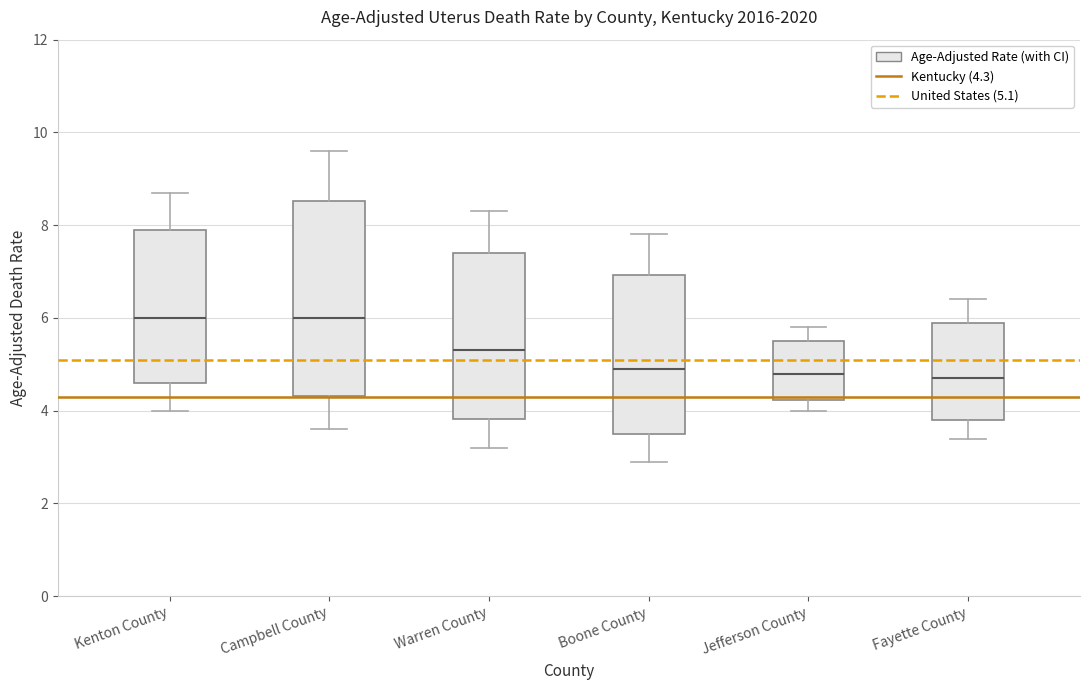

Reading left to right, read every box against the y-axis: the position of its median line, the range the box covers, and the ends of its whiskers. The values are not printed on the chart, so give them approximately, as read against the axis.

Kenton County: median 6.0, box 4.6 to 7.8, whiskers 4.0 to 8.8
Campbell County: median 6.0, box 4.4 to 8.6, whiskers 3.6 to 9.6
Warren County: median 5.4, box 3.8 to 7.4, whiskers 3.2 to 8.4
Boone County: median 5.0, box 3.6 to 7.0, whiskers 3.0 to 7.8
Jefferson County: median 4.8, box 4.2 to 5.6, whiskers 4.0 to 5.8
Fayette County: median 4.8, box 3.8 to 5.8, whiskers 3.4 to 6.4